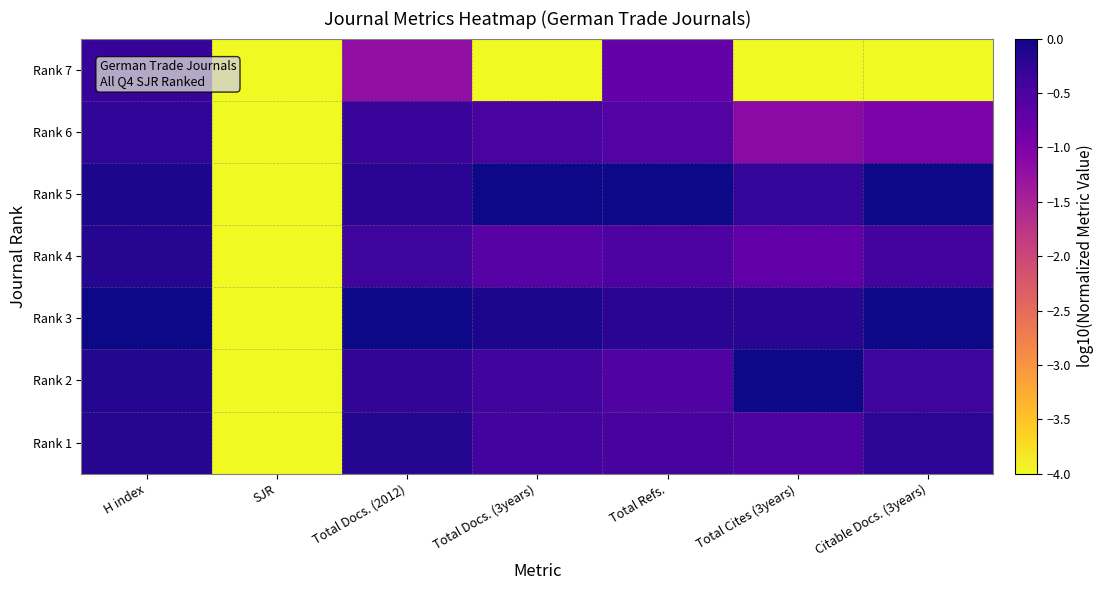

What is the difference between the highest and lowest values at Citable Docs. (3years)?

4.0